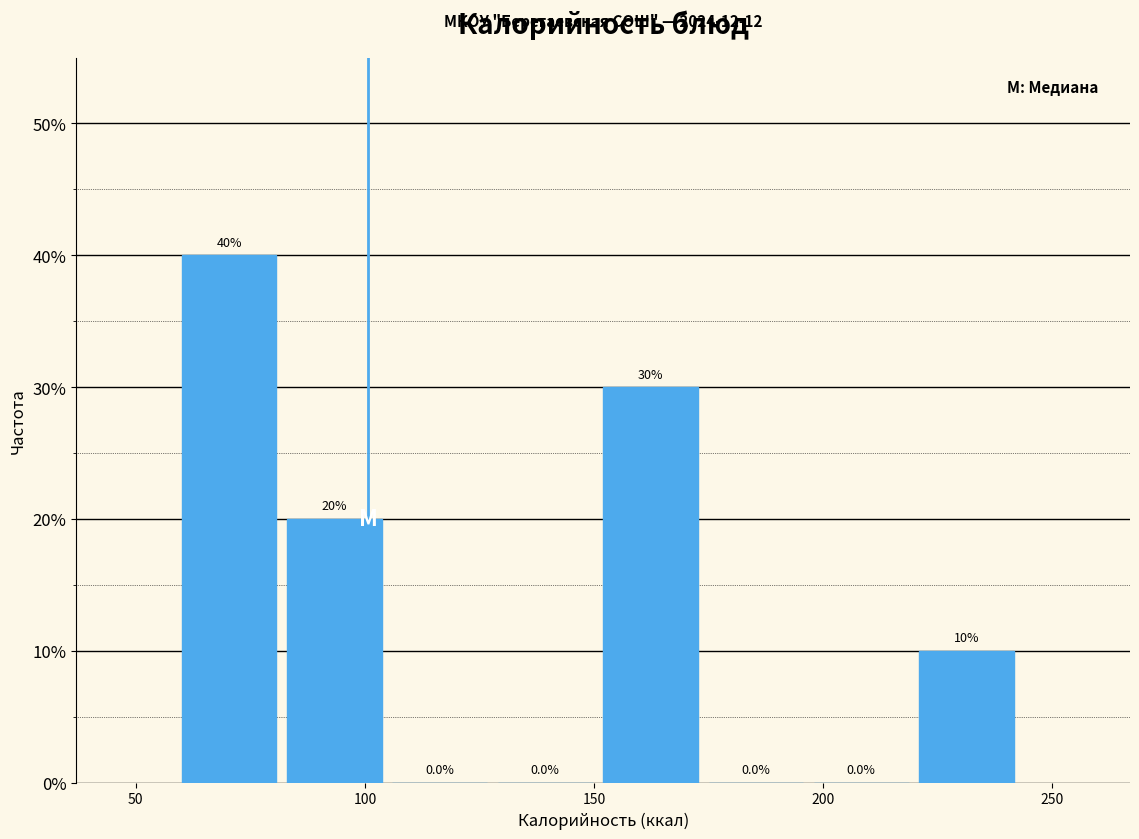

What is the height of the bar covering 221 to 244 on the x-axis? The bar edges are not printed on the chart, so give them approximately, as read against the axis.

10.0